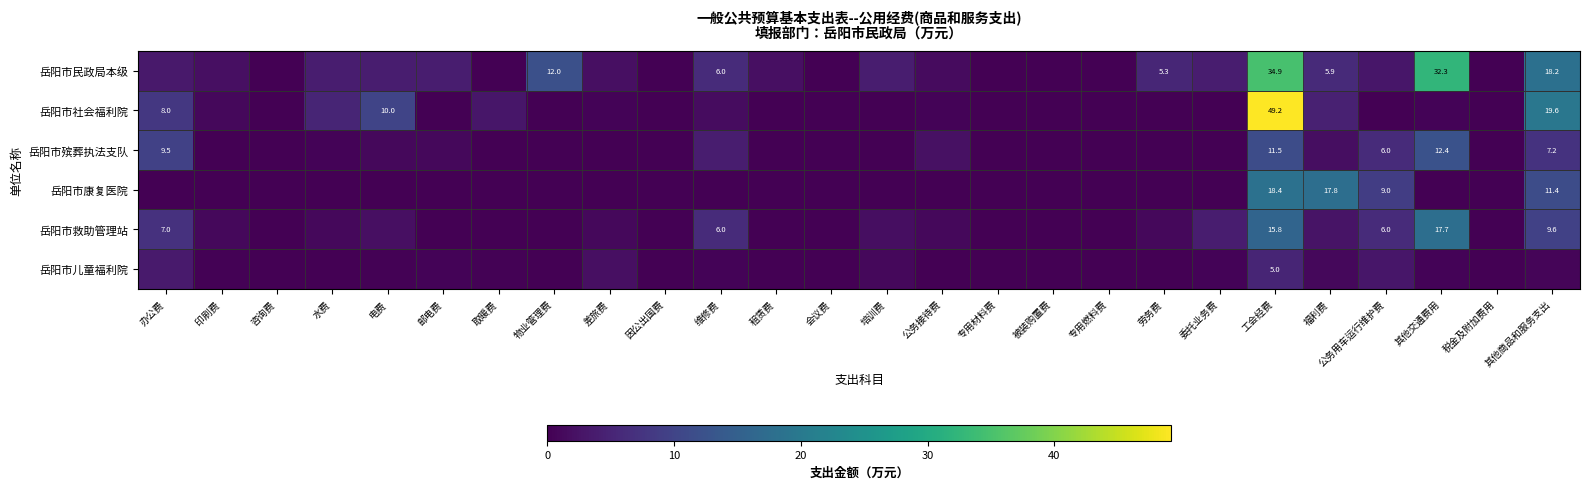

At 水费, list the series in order from largest to smallest.

岳阳市社会福利院, 岳阳市民政局本级, 岳阳市救助管理站, 岳阳市殡葬执法支队, 岳阳市儿童福利院, 岳阳市康复医院